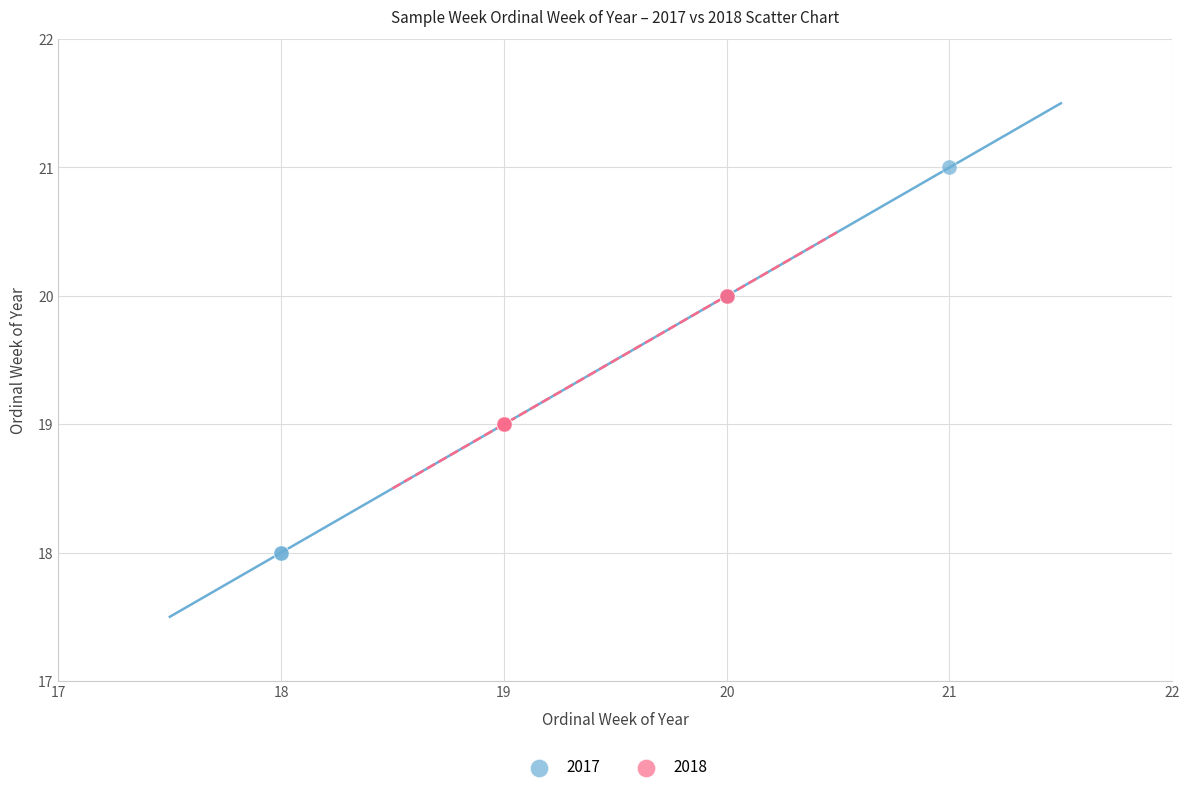

Which series contains the lowest Y value?

2017